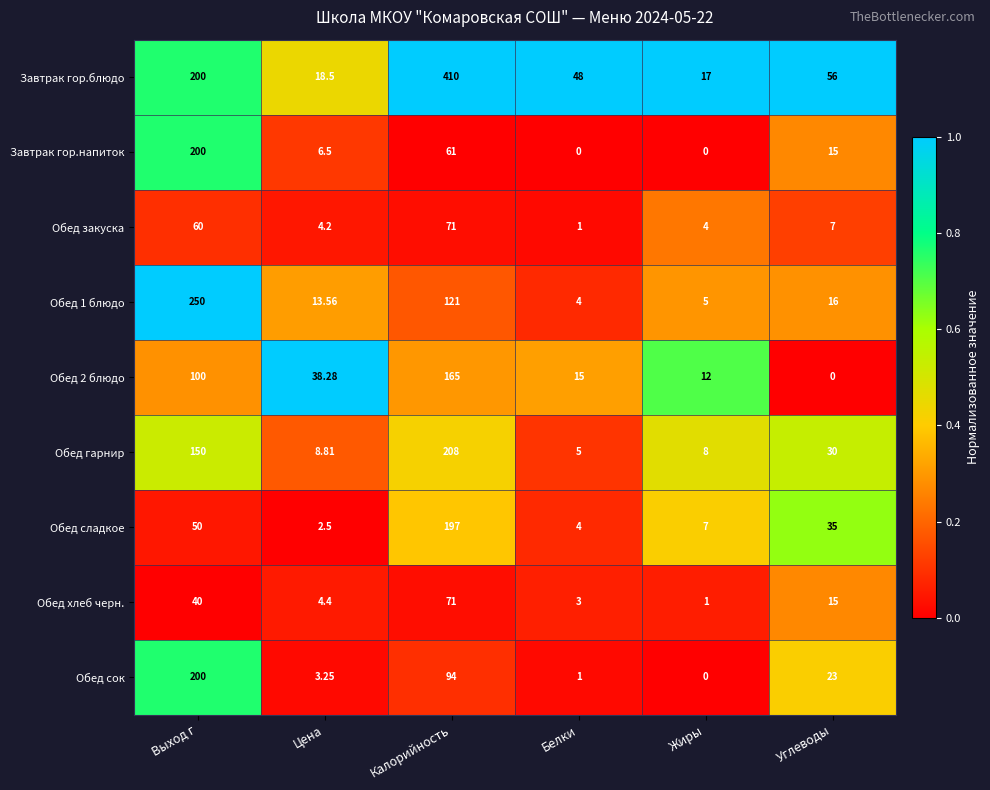

Which series has the largest range (max minus min)?

Завтрак гор.блюдо